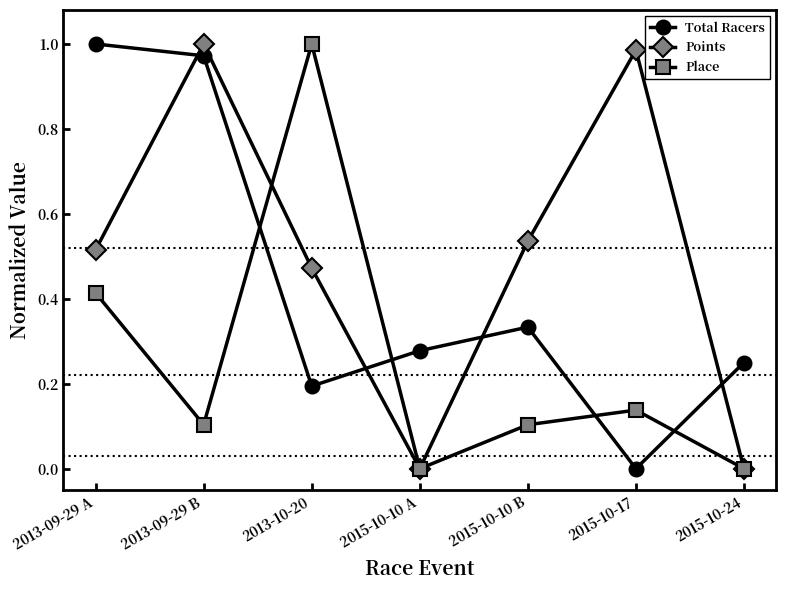

Rank the series by their average value, from highest to lowest.

Points, Total Racers, Place